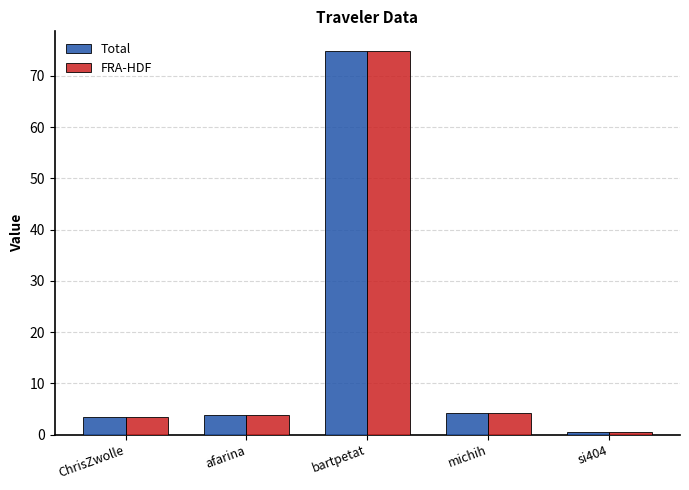

What is the sum of all FRA-HDF values?

86.9